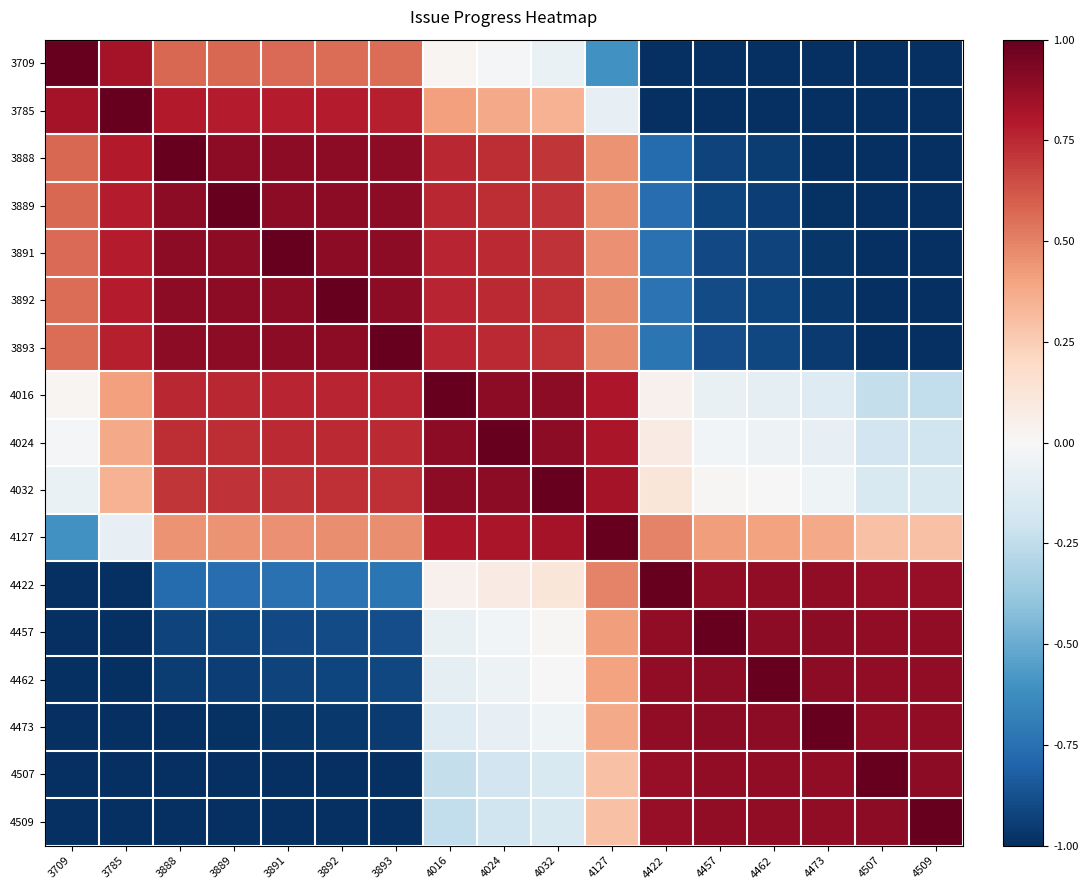

What is the total value across all series at 4509?

-1.9